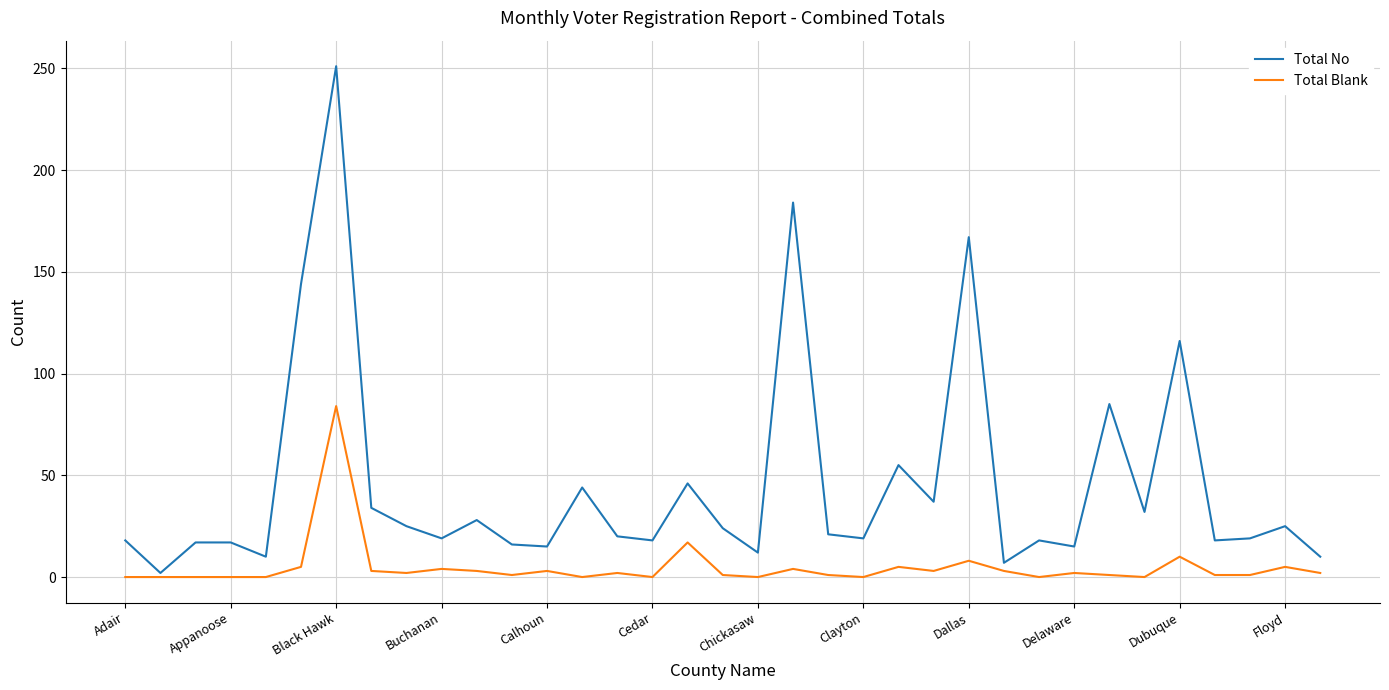

What is the difference between the maximum and minimum values in the Total Blank series?

84